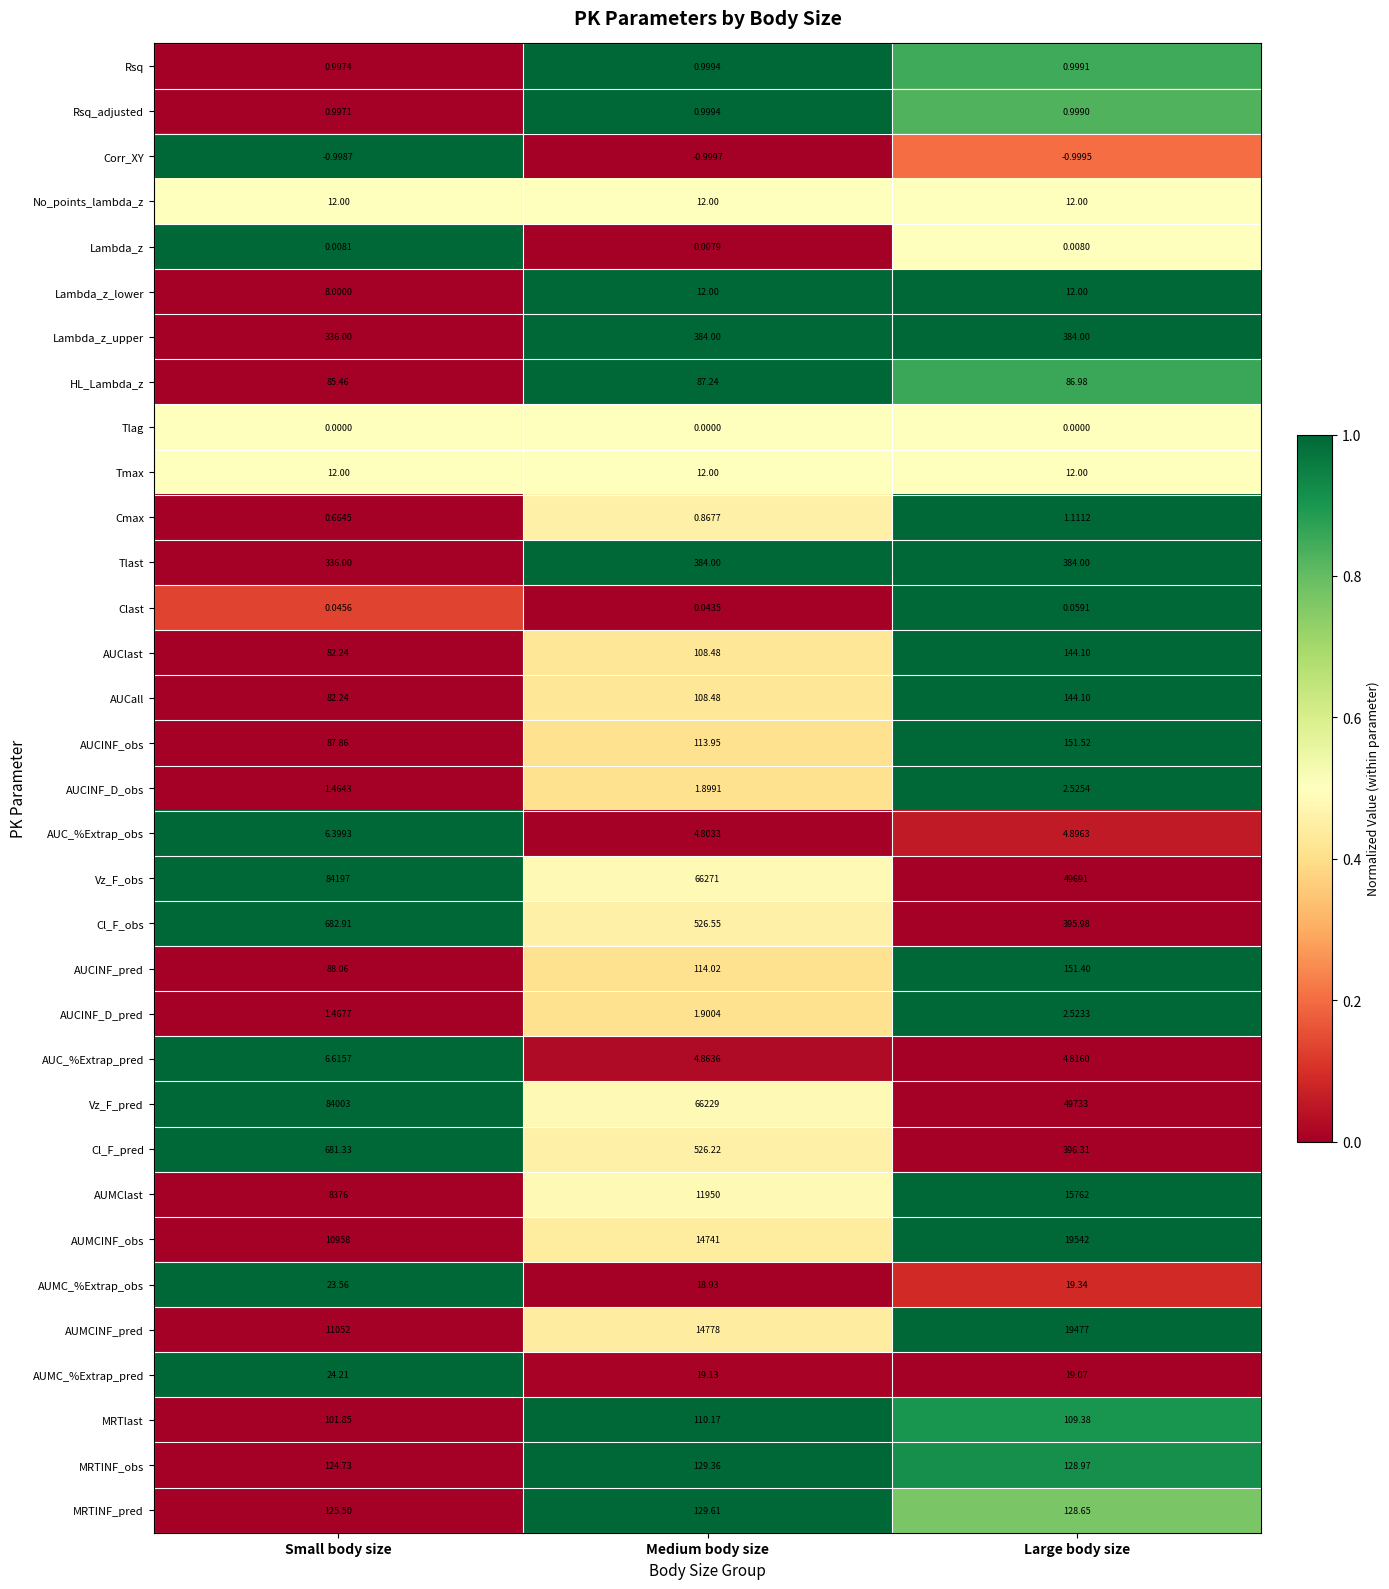

Which category has the highest value in the AUC_%Extrap_obs series?

Small body size